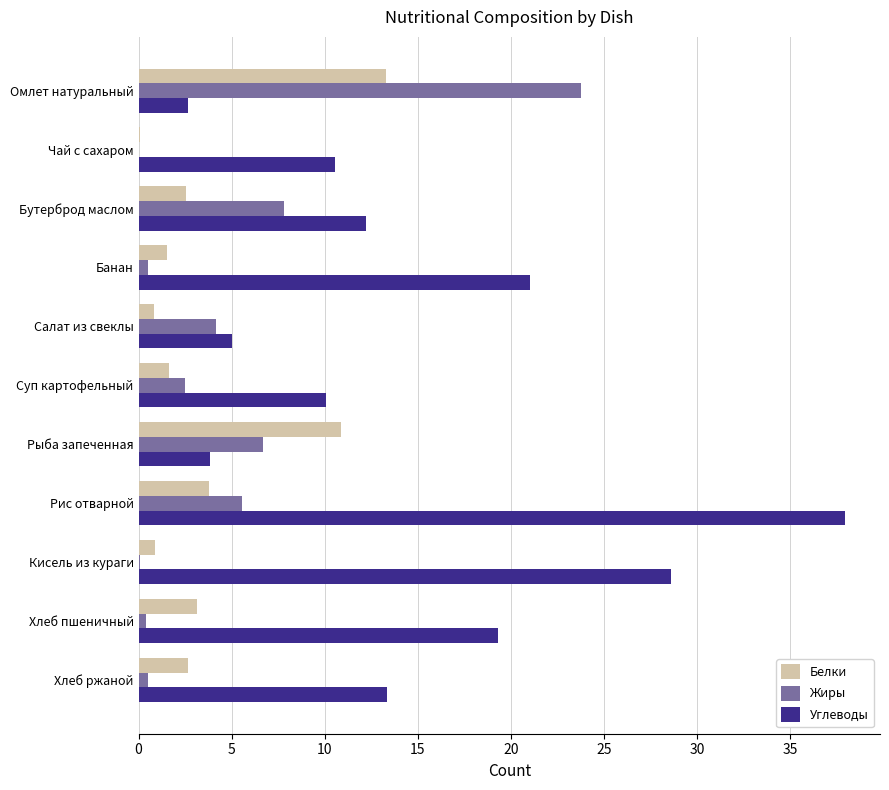

What is the sum of all Углеводы values?

164.5